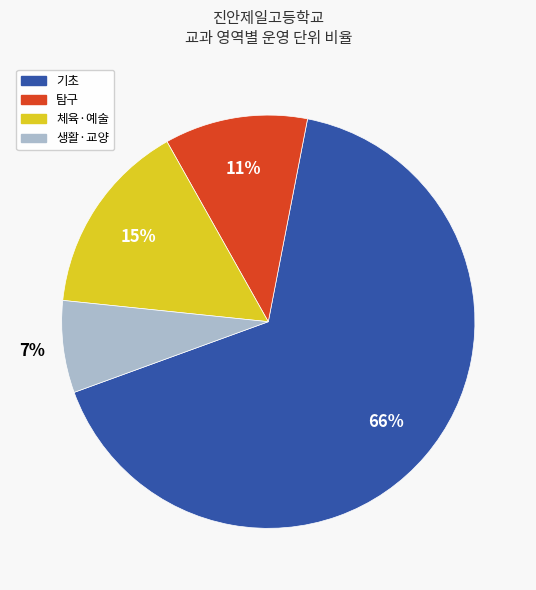

To the nearest percent, what is the average slice percentage?

25%